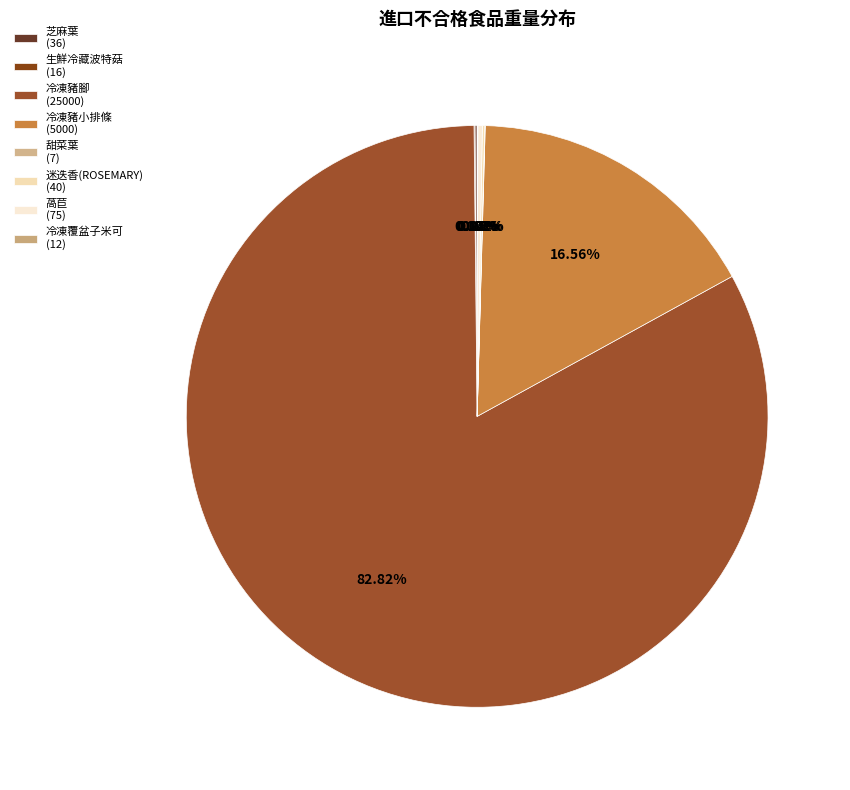

Does any single category account for the majority?

Yes